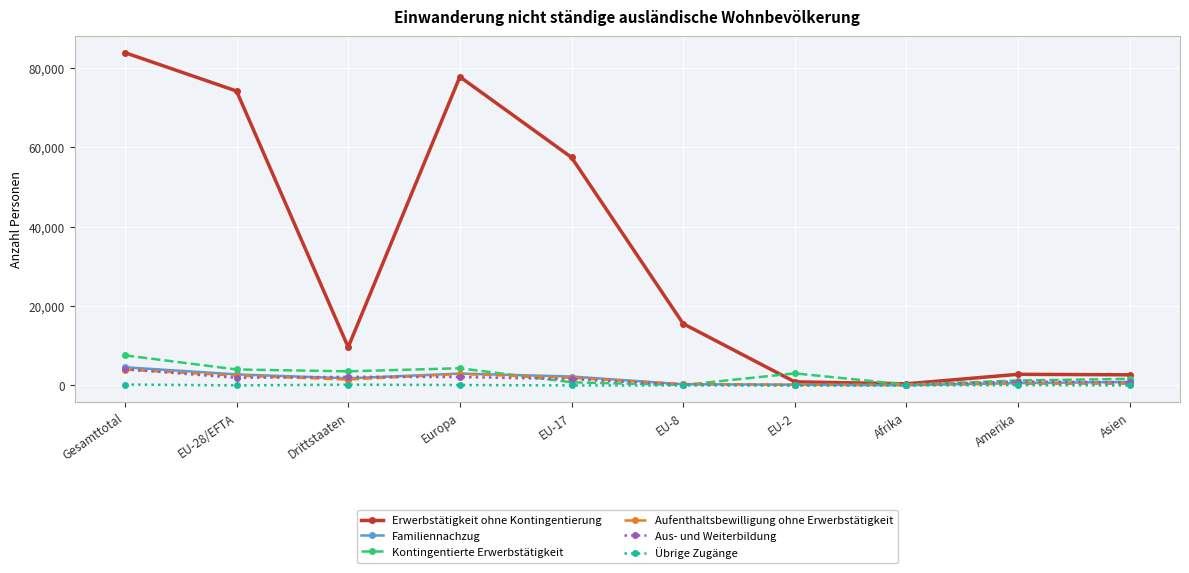

The Aufenthaltsbewilligung ohne Erwerbstätigkeit series shows 196 at Afrika. True or false?

True